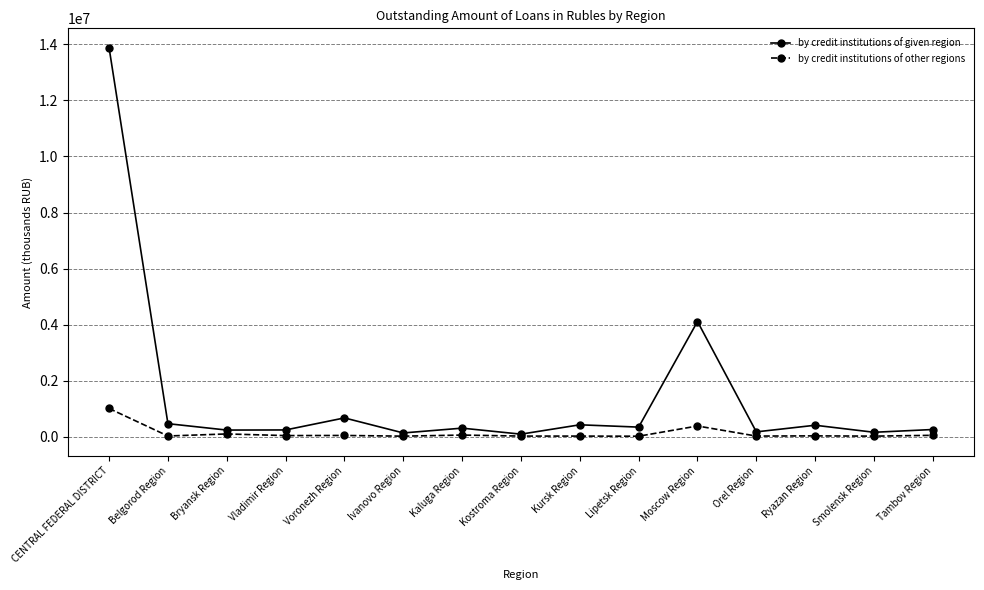

What is the label of the 15th point from the left?

Tambov Region